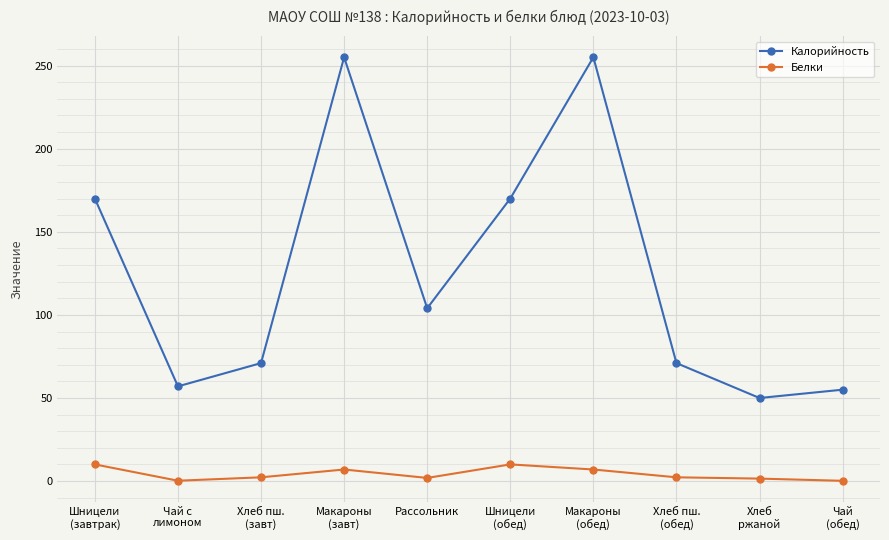

In Калорийность, how many points are higher than both neighbors (excluding endpoints)?

2